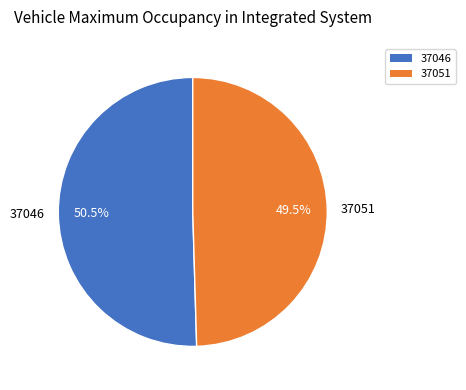

What percentage is NOT represented by 37046?

49.5%